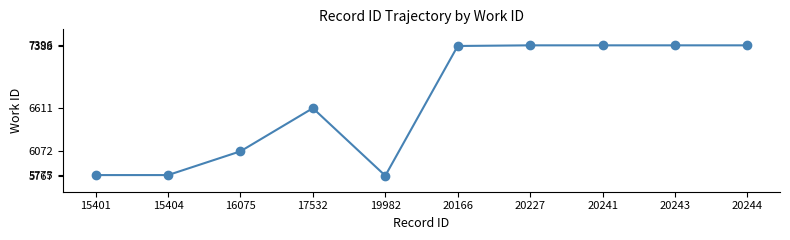

How many series are shown in this chart?

1